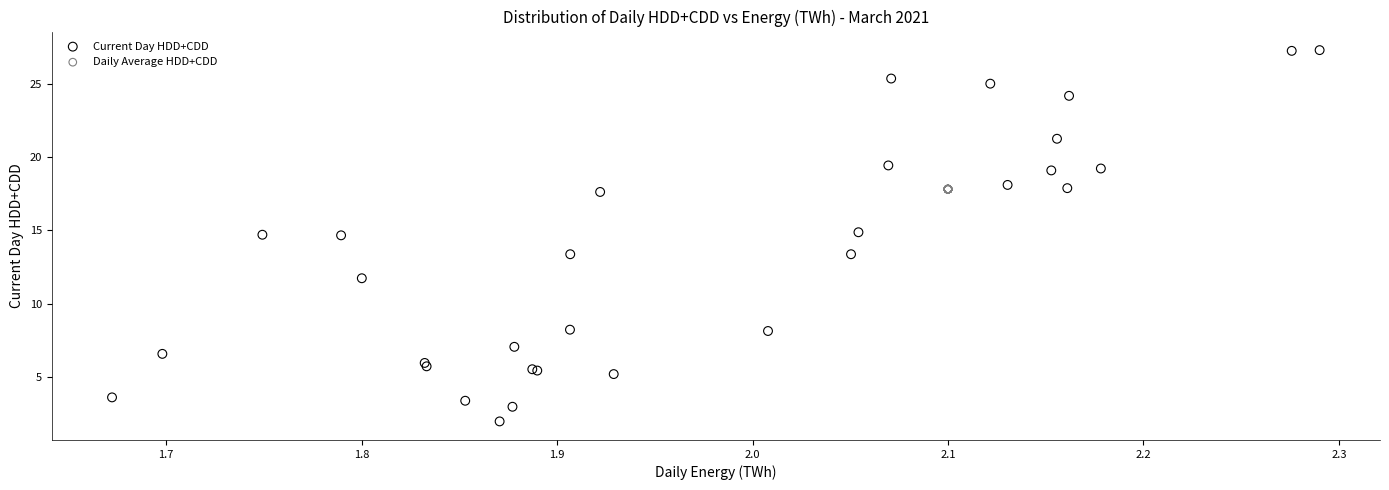

Which series contains the highest Y value?

Current Day HDD+CDD